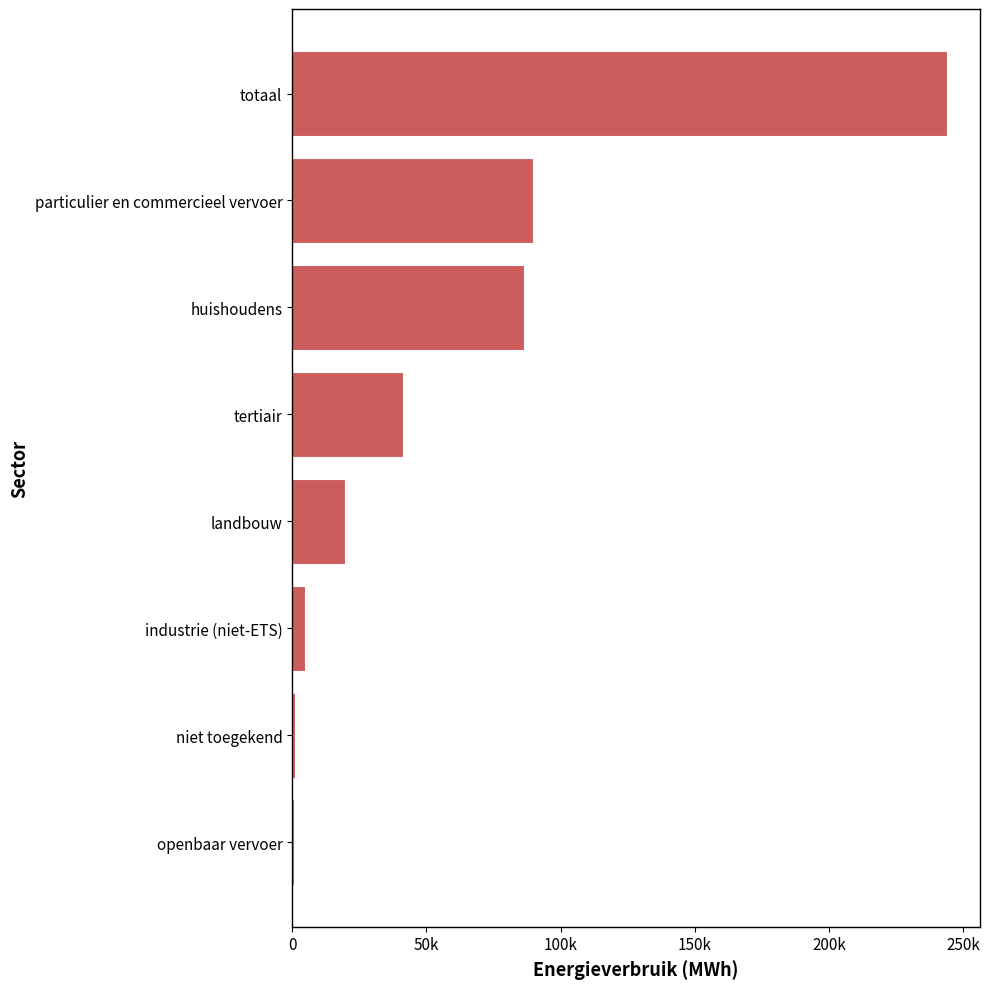

What is the sum of all values?

487584.7